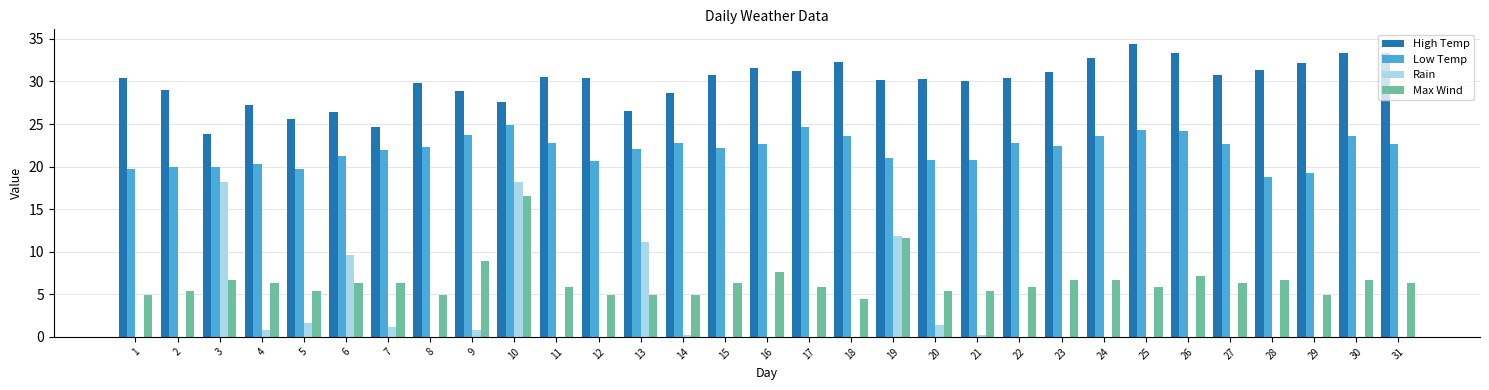

At which category is the sum across all series the highest?

10